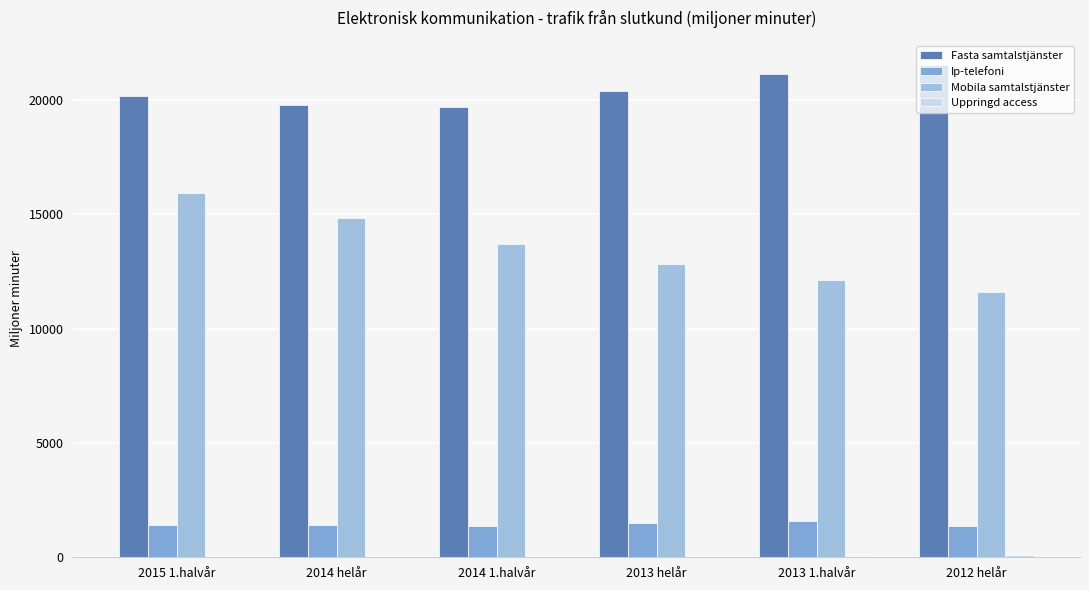

Is it true that Mobila samtalstjänster equals 12828.8 at 2013 helår?

True